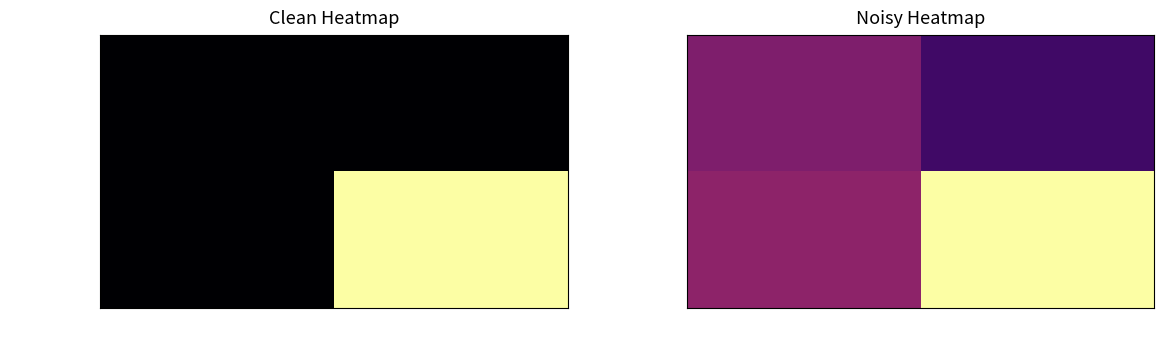

How many e800492… values are between 0 and 1?

2